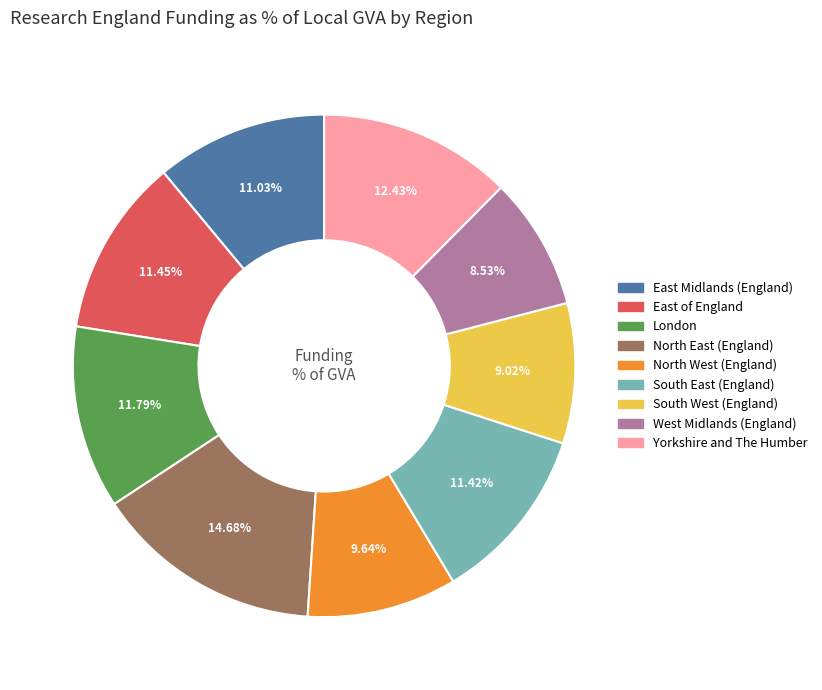

How many segments does this pie chart have?

9